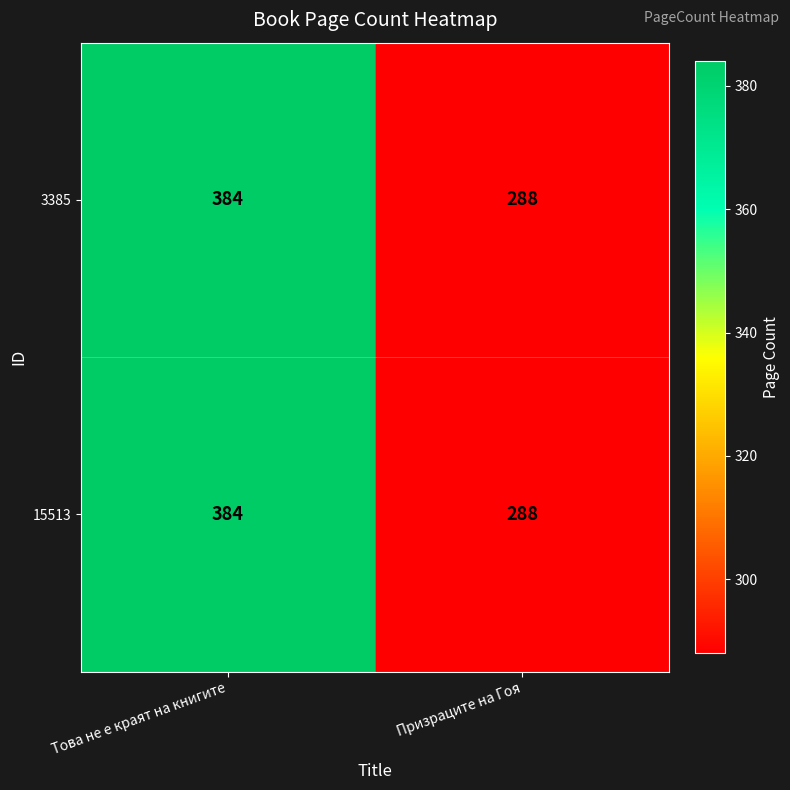

At how many categories does at least one series exceed 338?

1